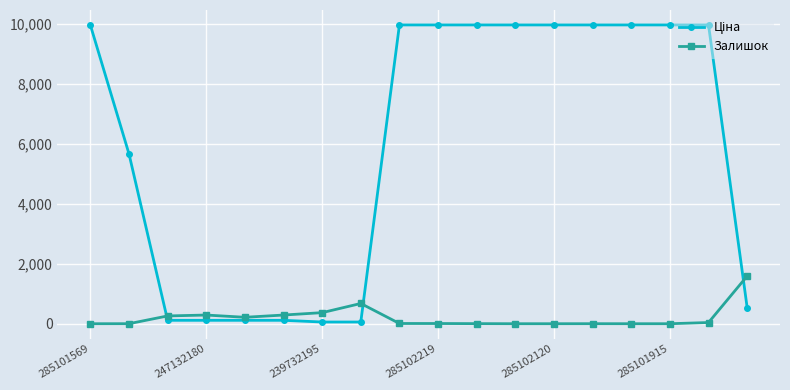

What is the greatest value displayed?

9975.0